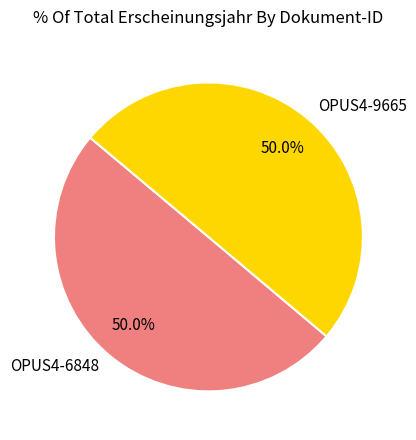

True or false: OPUS4-9665 accounts for 50% of the total.

True